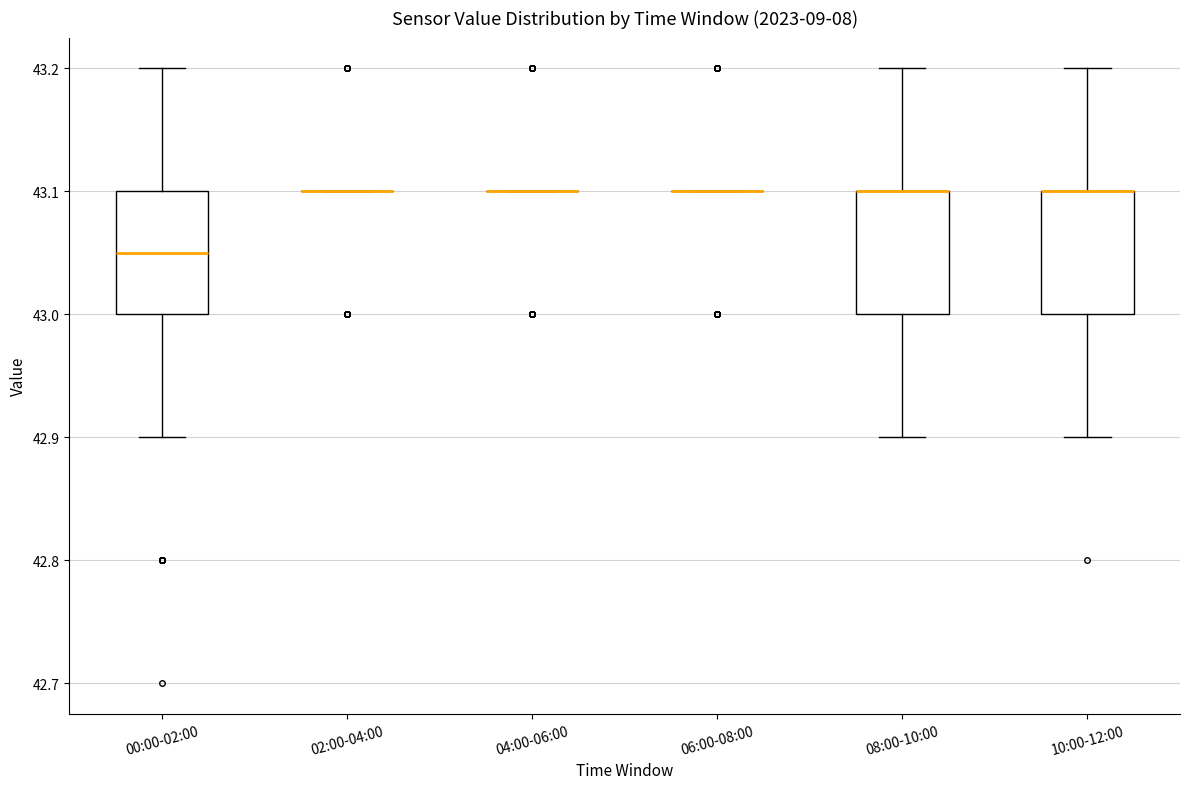

Reading left to right, transcribe this box plot: for each box, give where its median line is, the range the box spans, and where its two whiskers end, as read against the y-axis. The values are not printed on the chart, so give them approximately, as read against the axis.

00:00-02:00: median 43.05, box 43.00 to 43.10, whiskers 42.90 to 43.20
02:00-04:00: box collapsed to a line at 43.10, whiskers 43.10 to 43.10
04:00-06:00: box collapsed to a line at 43.10, whiskers 43.10 to 43.10
06:00-08:00: box collapsed to a line at 43.10, whiskers 43.10 to 43.10
08:00-10:00: median 43.10 (drawn on the box's upper edge), box 43.00 to 43.10, whiskers 42.90 to 43.20
10:00-12:00: median 43.10 (drawn on the box's upper edge), box 43.00 to 43.10, whiskers 42.90 to 43.20